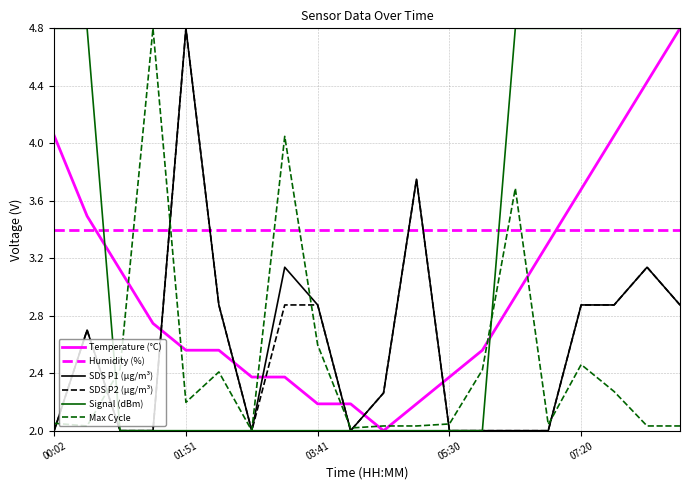

True or false: Temperature (°C) and SDS P1 (µg/m³) intersect in this chart.

True